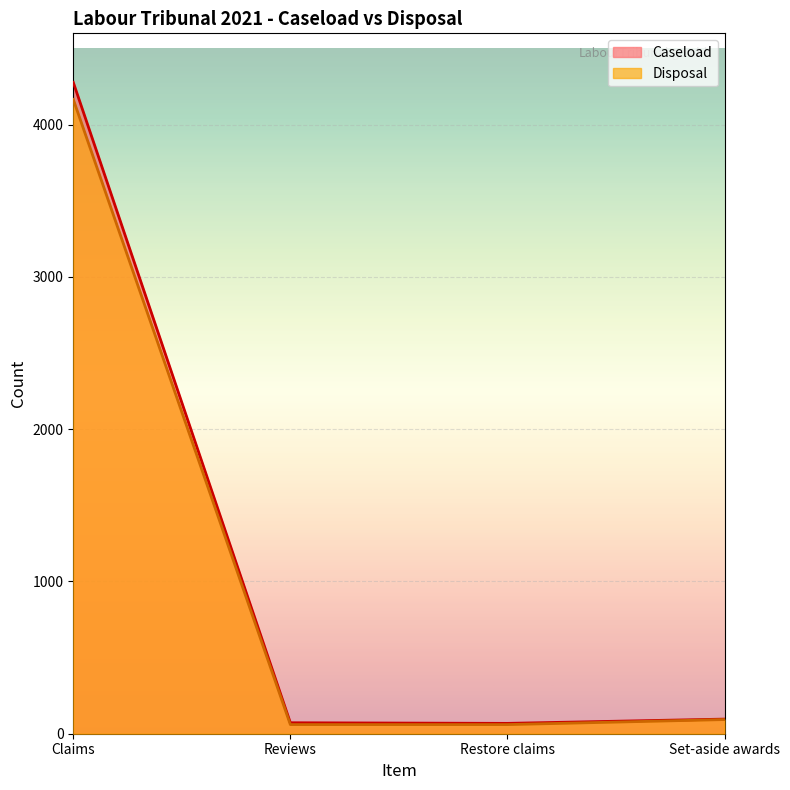

Rank the series by their maximum value, from lowest to highest.

Disposal, Caseload